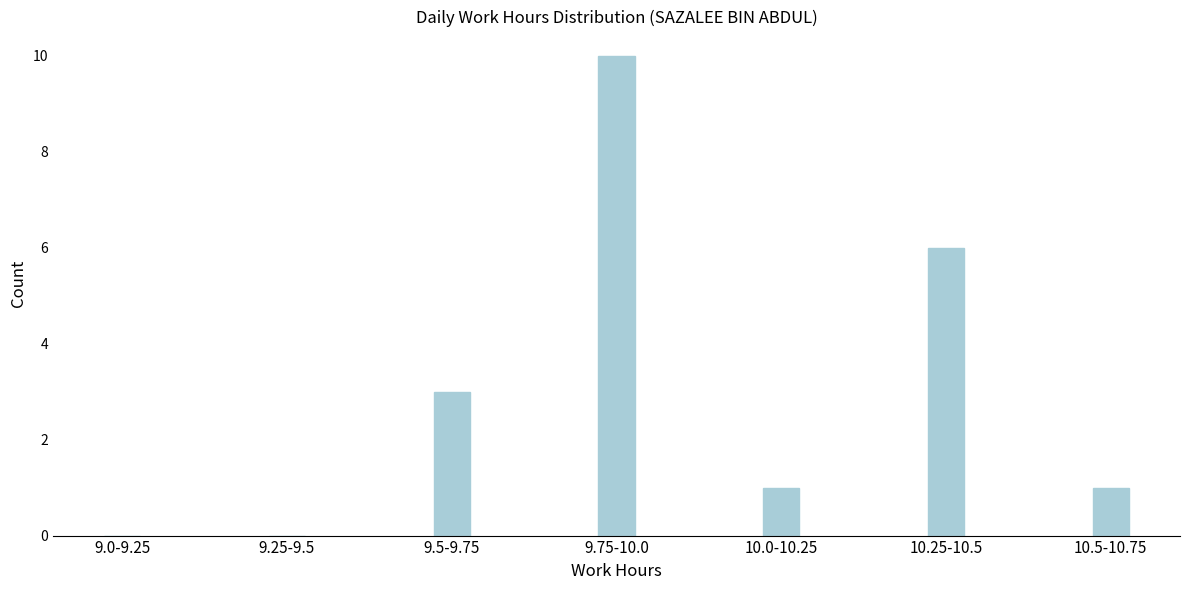

Reading left to right, extract all data points from this chart.

9.0-9.25=0	9.25-9.5=0	9.5-9.75=3	9.75-10.0=10	10.0-10.25=1	10.25-10.5=6	10.5-10.75=1